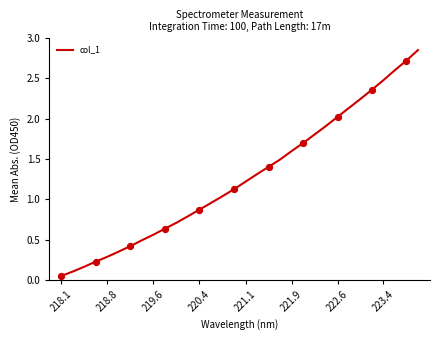

Is this an area chart (filled region under the line)?

No